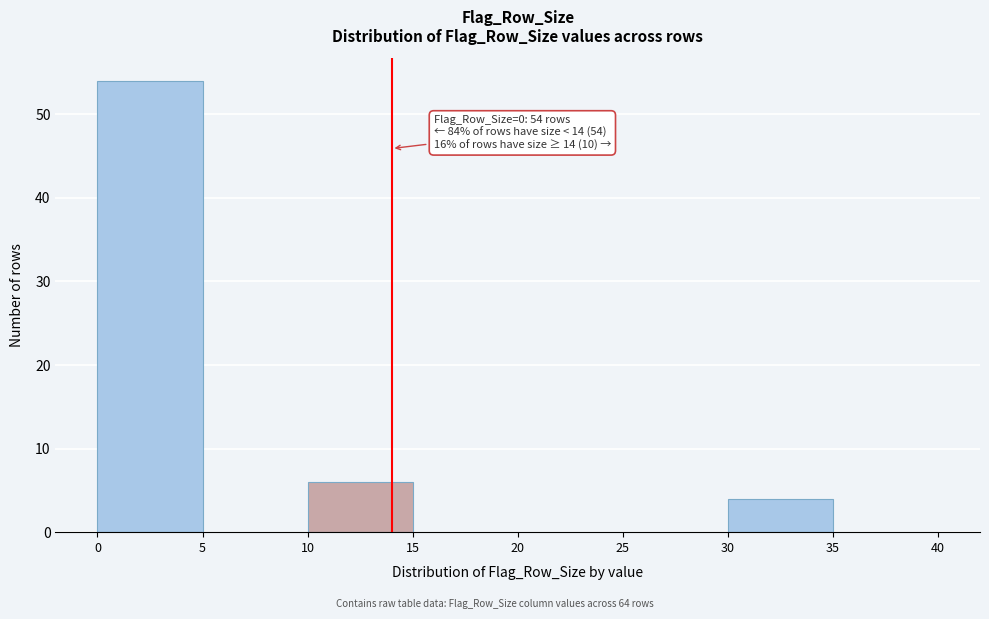

Which range on the x-axis has the tallest bar?

0 to 5